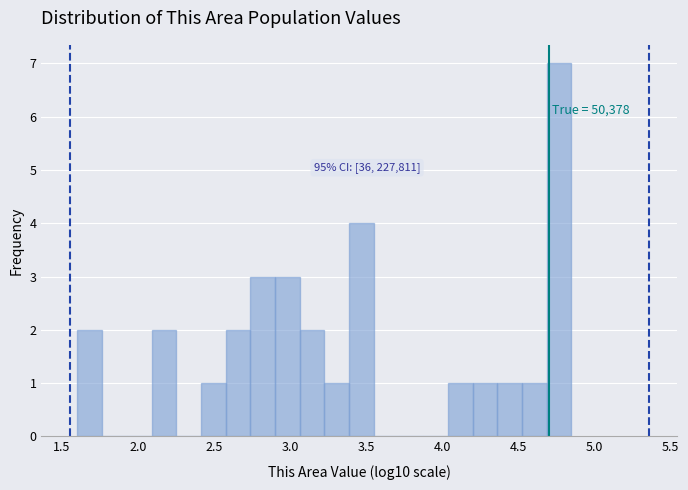

Around what value on the x-axis is the tallest bar? Give the approximate position of its centre, as read against the axis.

4.75